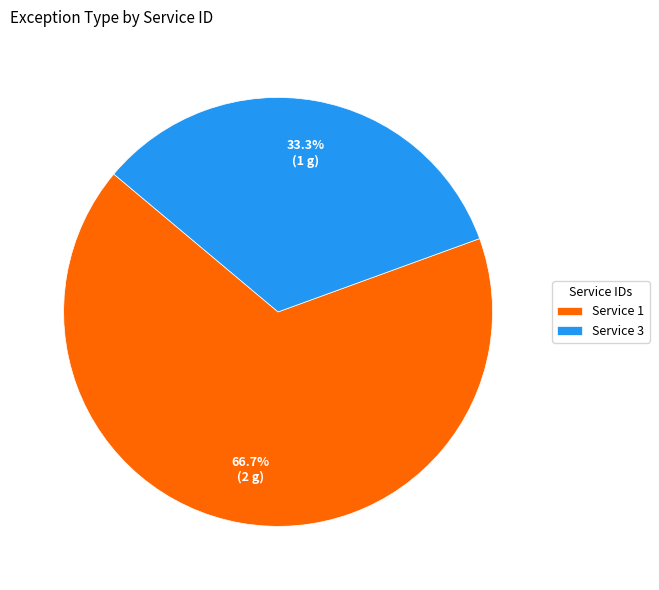

Between Service 3 and Service 1, which is larger?

Service 1